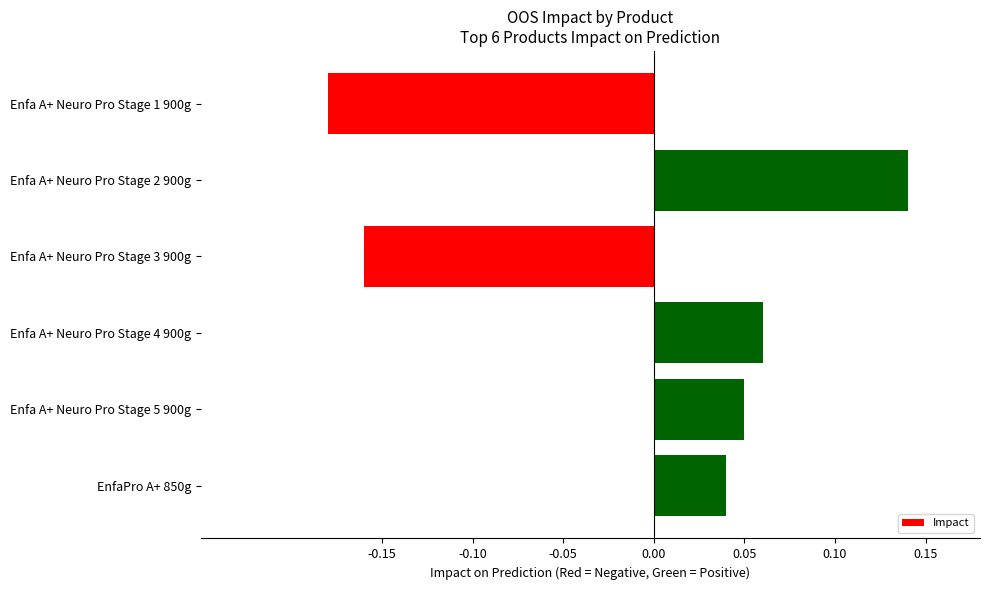

Rank the categories by value from lowest to highest.

Enfa A+ Neuro Pro Stage 1 900g, Enfa A+ Neuro Pro Stage 3 900g, EnfaPro A+ 850g, Enfa A+ Neuro Pro Stage 5 900g, Enfa A+ Neuro Pro Stage 4 900g, Enfa A+ Neuro Pro Stage 2 900g